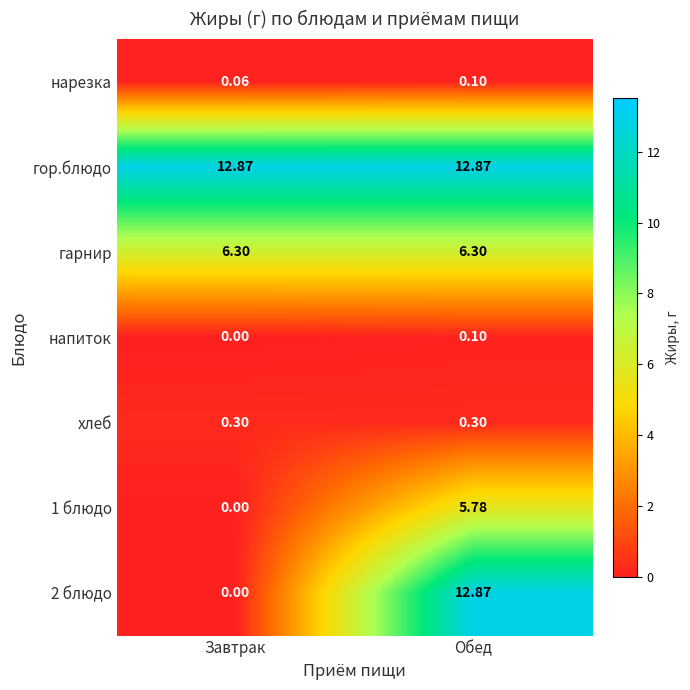

What is the spread (max minus min) of values at Завтрак?

12.9